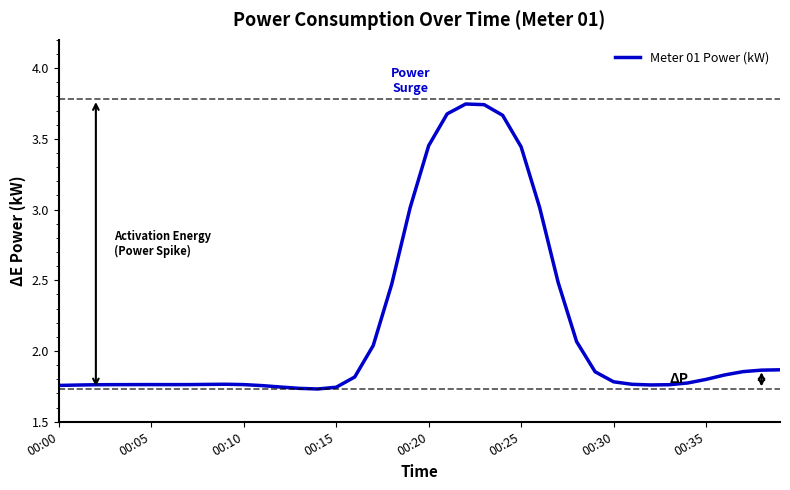

What is the greatest value displayed?

3.7